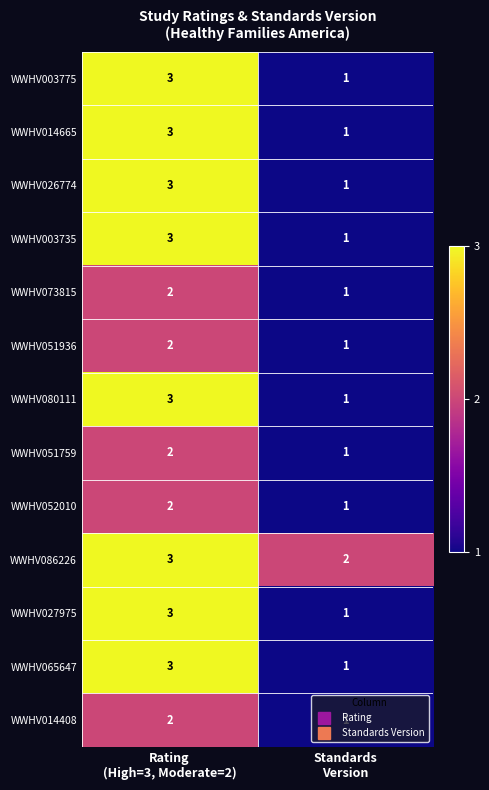

What is the greatest value displayed?

3